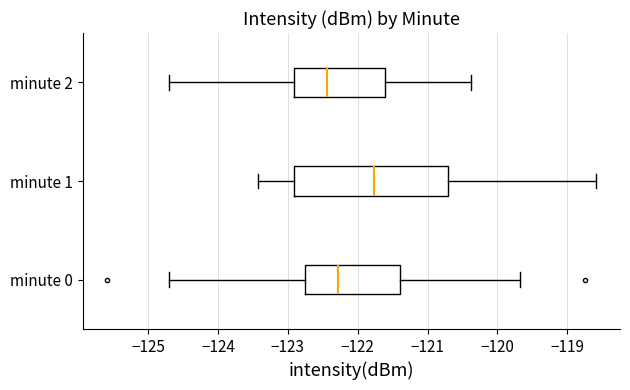

Comparing the boxes themselves (not the whiskers), which one is the widest?

minute 1